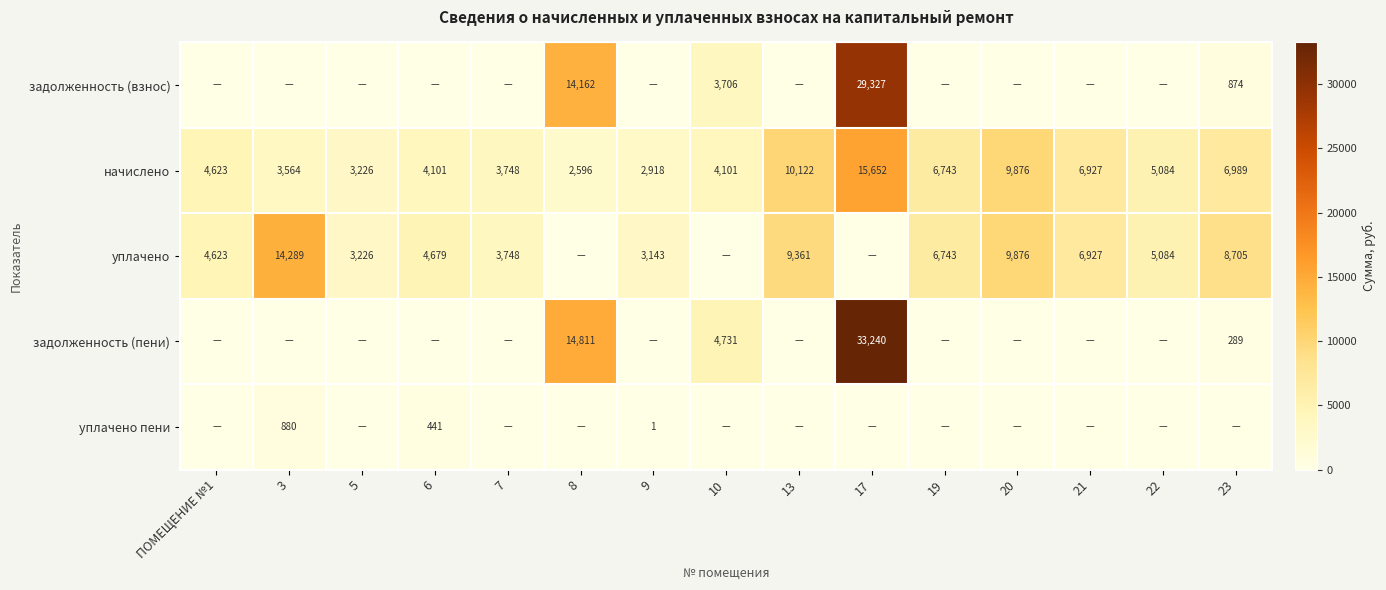

How many values in the начислено series are below 4623?

7